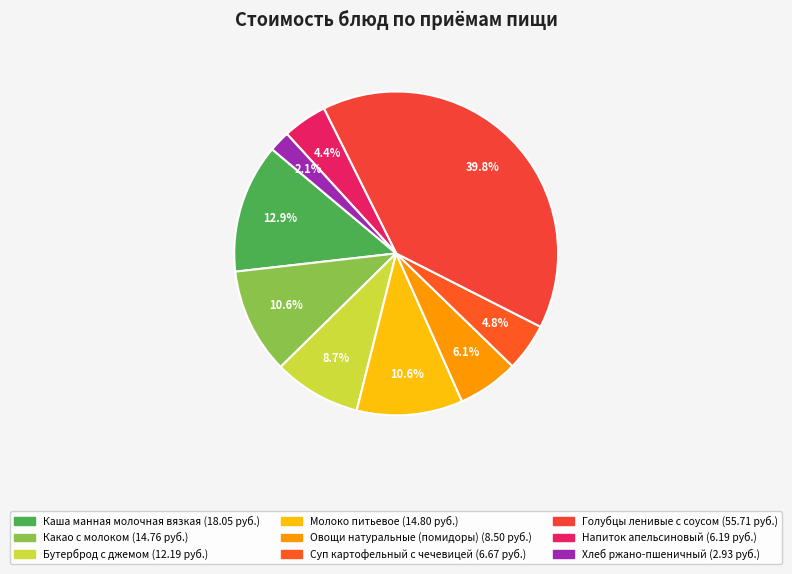

The Суп картофельный с чечевицей slice represents 5% of the pie. True or false?

True